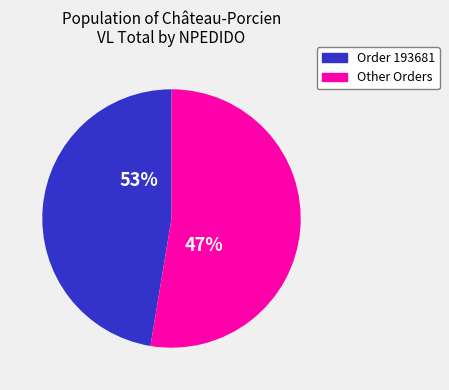

The 193717 slice represents 0% of the pie. True or false?

True